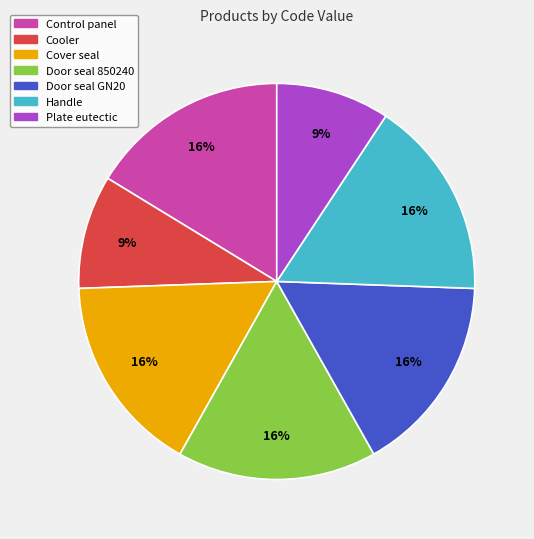

What is the ratio of the value at Control panel to the value at Door seal 850240?

1.0